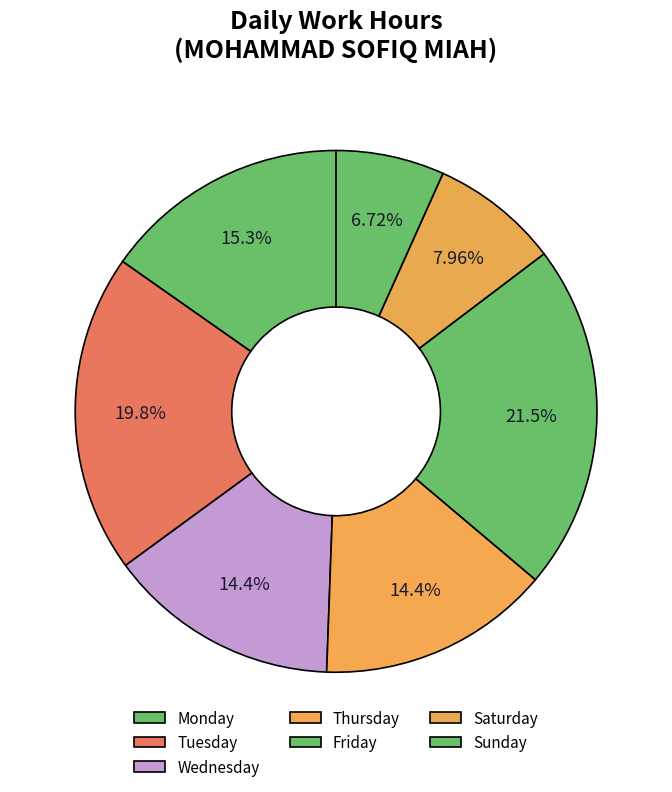

Count the number of slices in the pie.

7